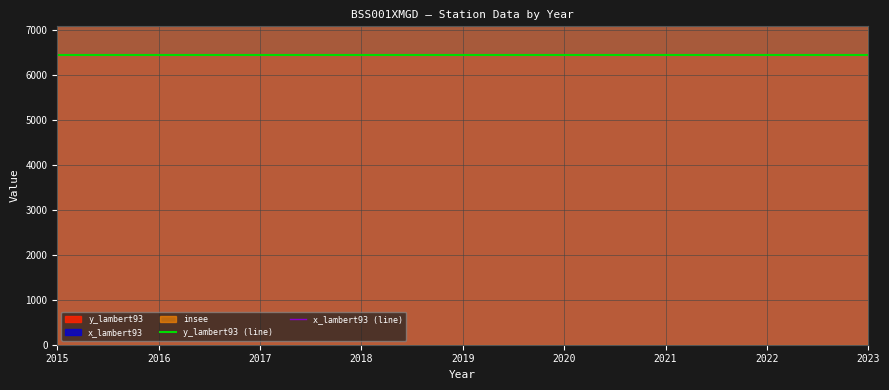

Reading right to left, transcribe all the data shown in this chart.

y_lambert93 (line): 2023=6437.5	2022=6437.5	2021=6437.5	2020=6437.5	2019=6437.5	2018=6437.5	2017=6437.5	2016=6437.5	2015=6437.5
x_lambert93 (line): 2023=8461.9	2022=8461.9	2021=8461.9	2020=8461.9	2019=8461.9	2018=8461.9	2017=8461.9	2016=8461.9	2015=8461.9